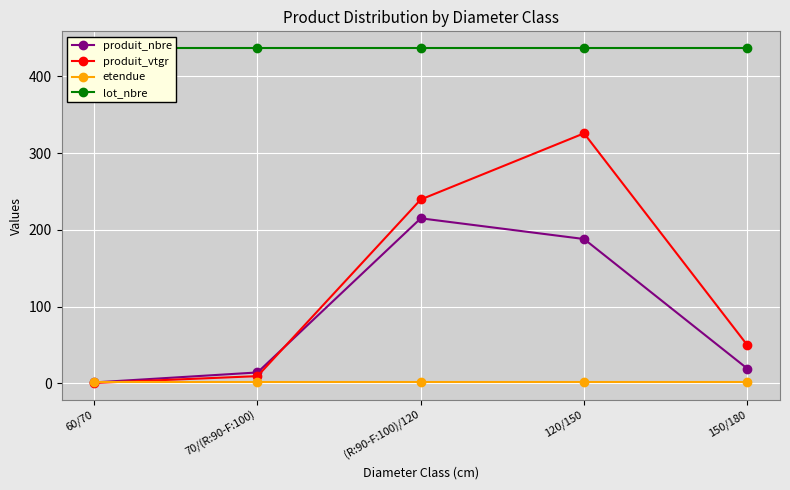

At which category is the sum across all series the highest?

120/150